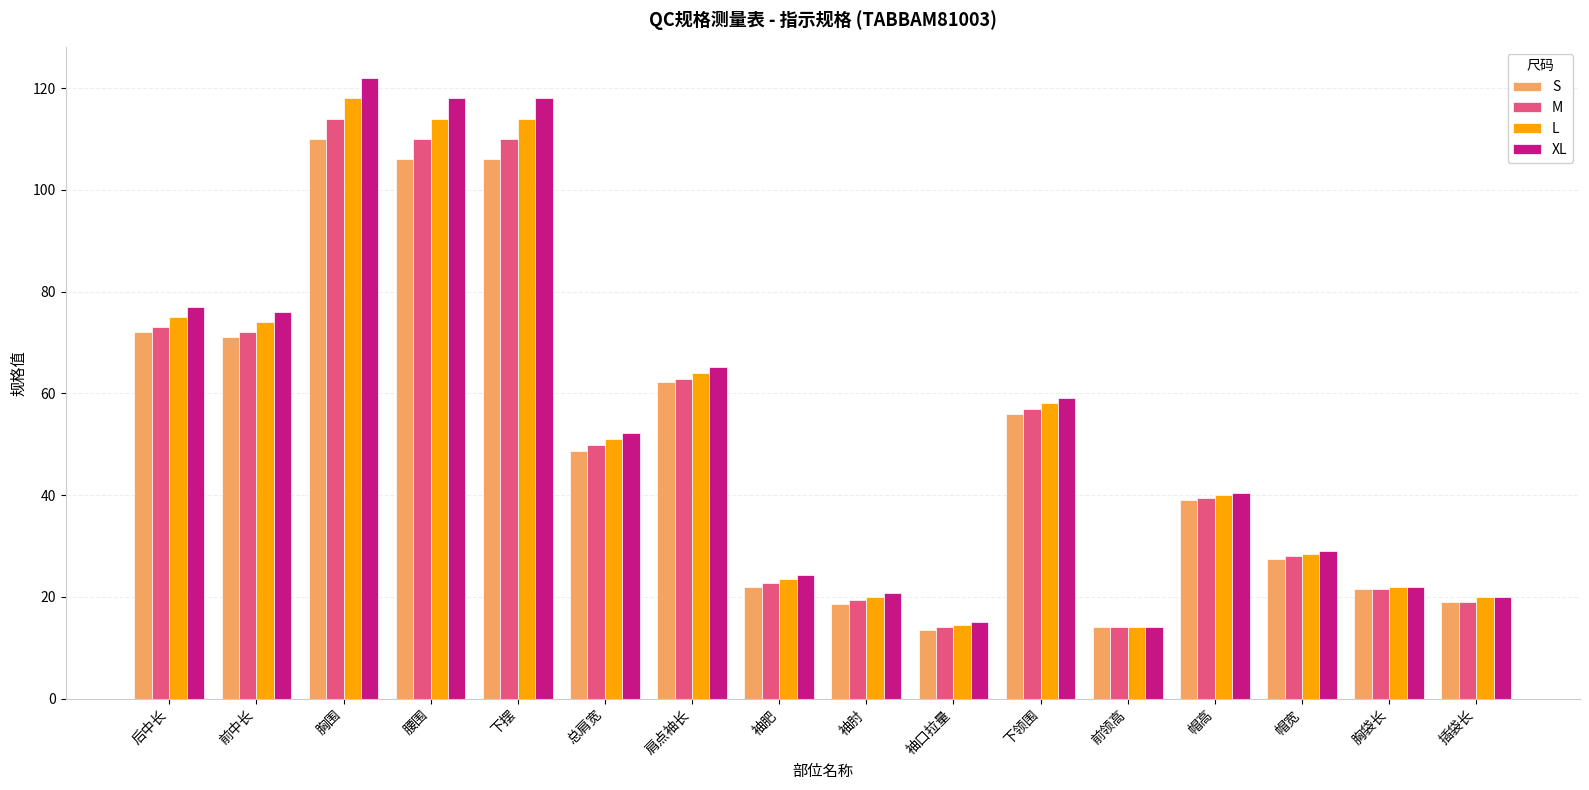

True or false: L has a value of 51.0 at 总肩宽.

True